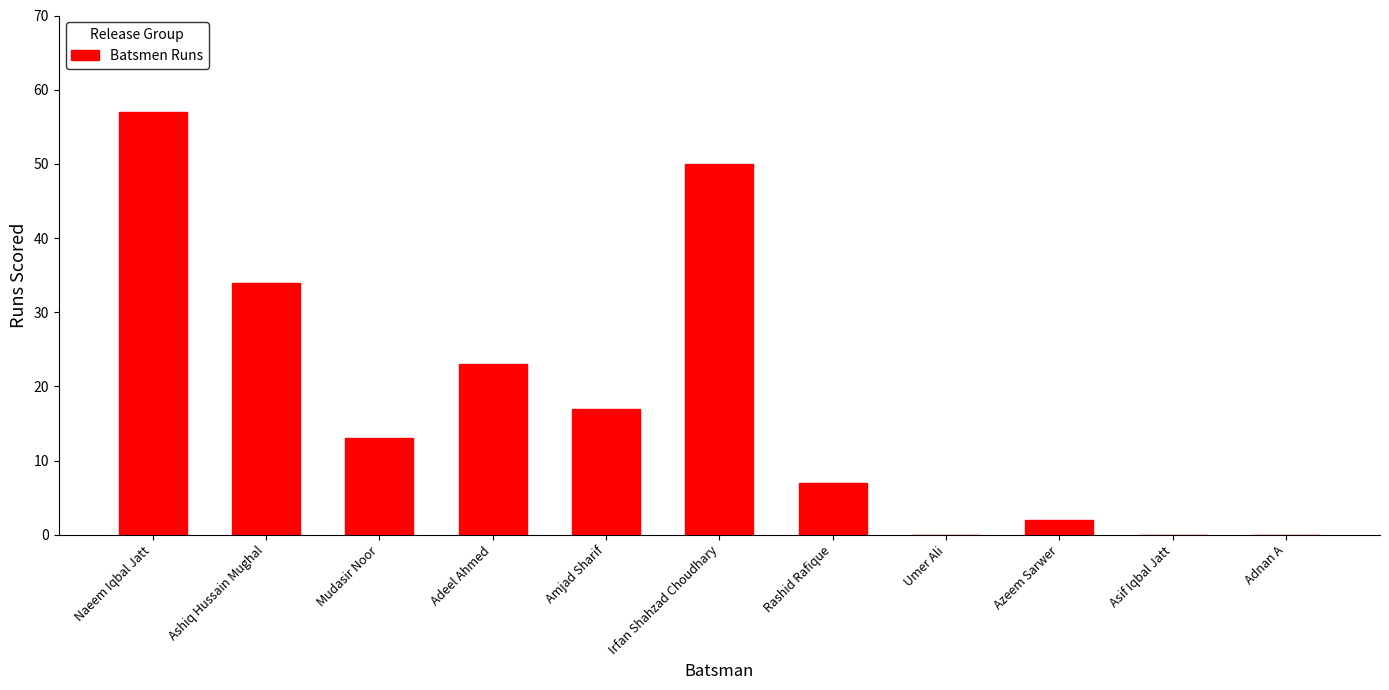

Reading right to left, transcribe all the data shown in this chart.

Adnan A=0	Asif Iqbal Jatt=0	Azeem Sarwer=2	Umer Ali=0	Rashid Rafique=7	Irfan Shahzad Choudhary=50	Amjad Sharif=17	Adeel Ahmed=23	Mudasir Noor=13	Ashiq Hussain Mughal=34	Naeem Iqbal Jatt=57